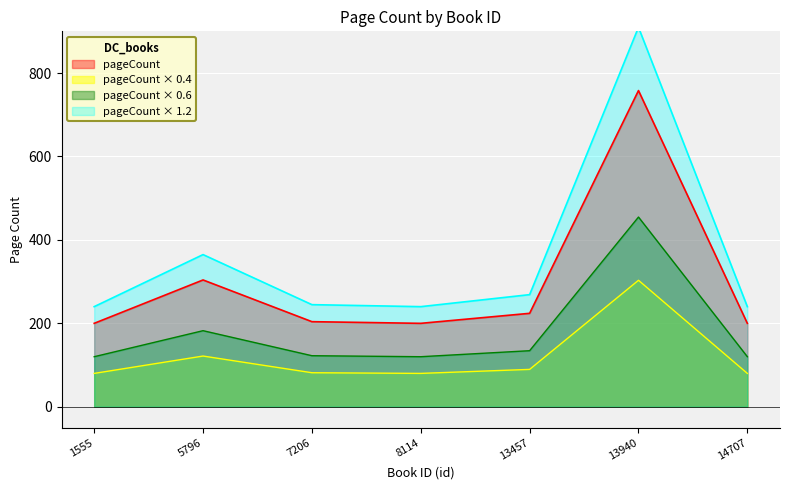

Rank the categories by value from highest to lowest.

13940, 5796, 13457, 7206, 1555, 8114, 14707